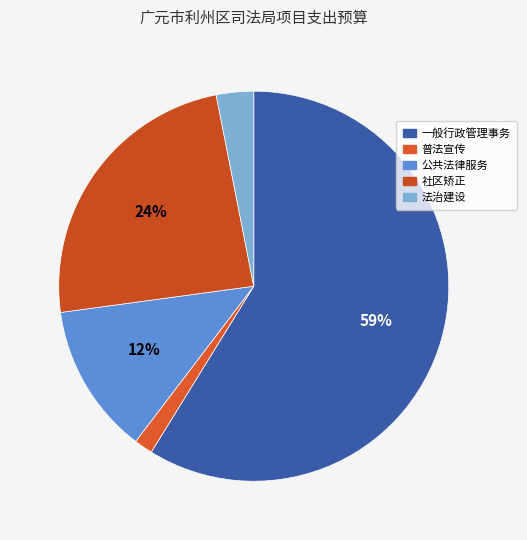

Combined, what portion of the pie is 社区矫正 and 普法宣传?

25.6%